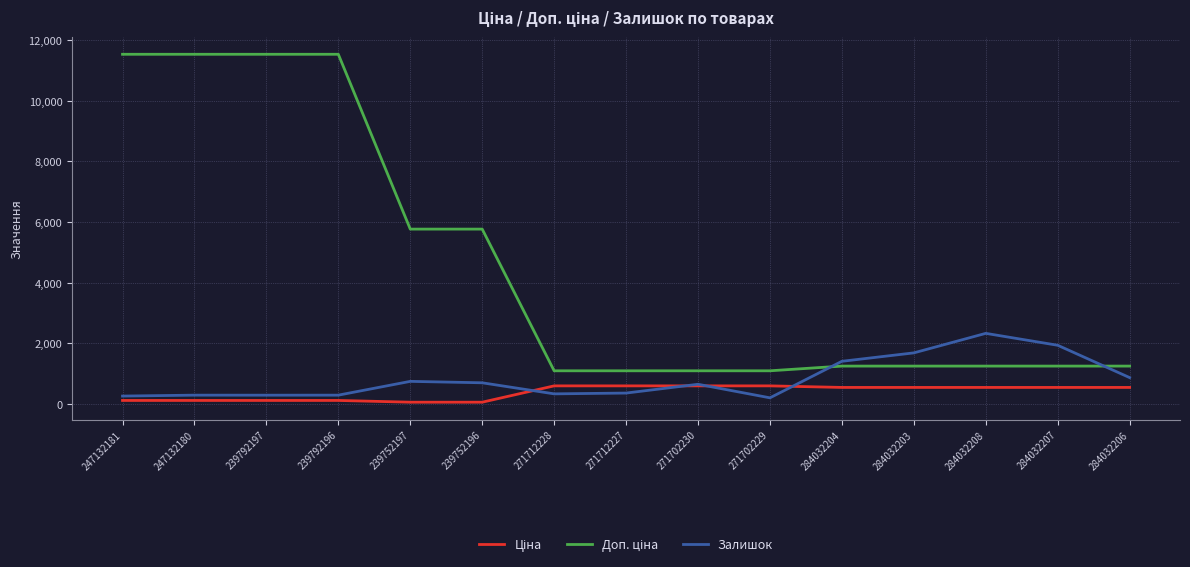

What is the spread (max minus min) of values at 239752197?

5711.3